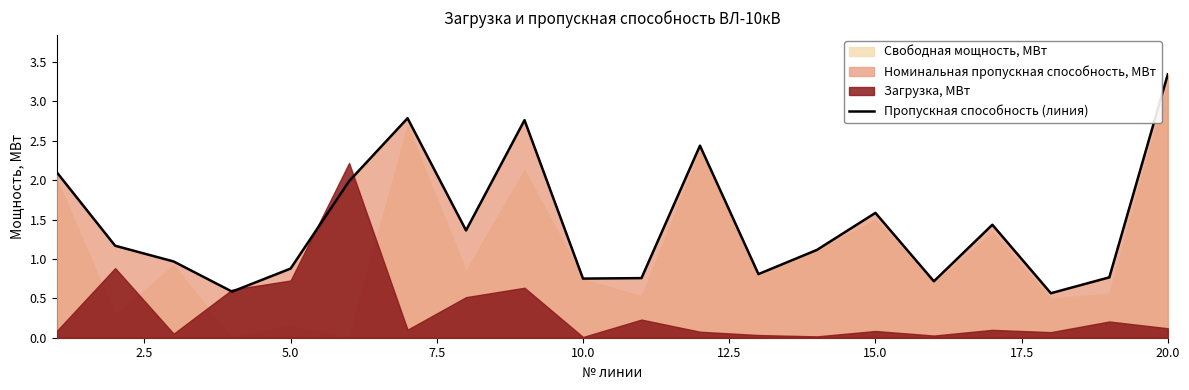

What is the difference between the second highest and minimum values?

2.2